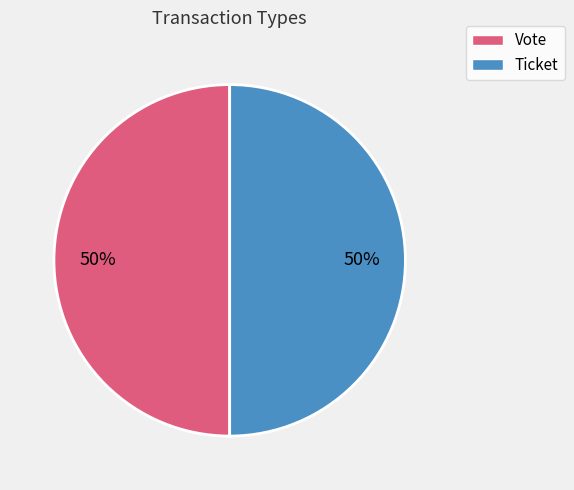

Count the number of slices in the pie.

2